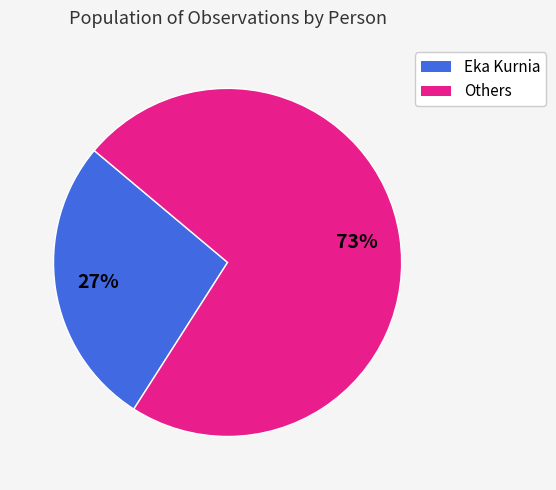

Is there a majority slice in this chart?

Yes